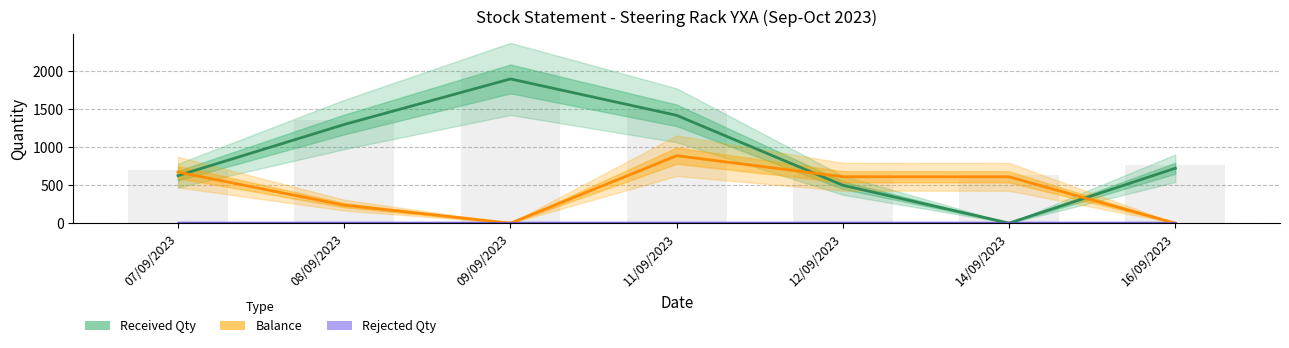

Reading left to right, transcribe all the data shown in this chart.

Received Qty: 627	1300	1900	1421	500	1	724
Balance: 673	238	0	889	612	611	0
Rejected Qty: 0	0	0	0	0	0	0